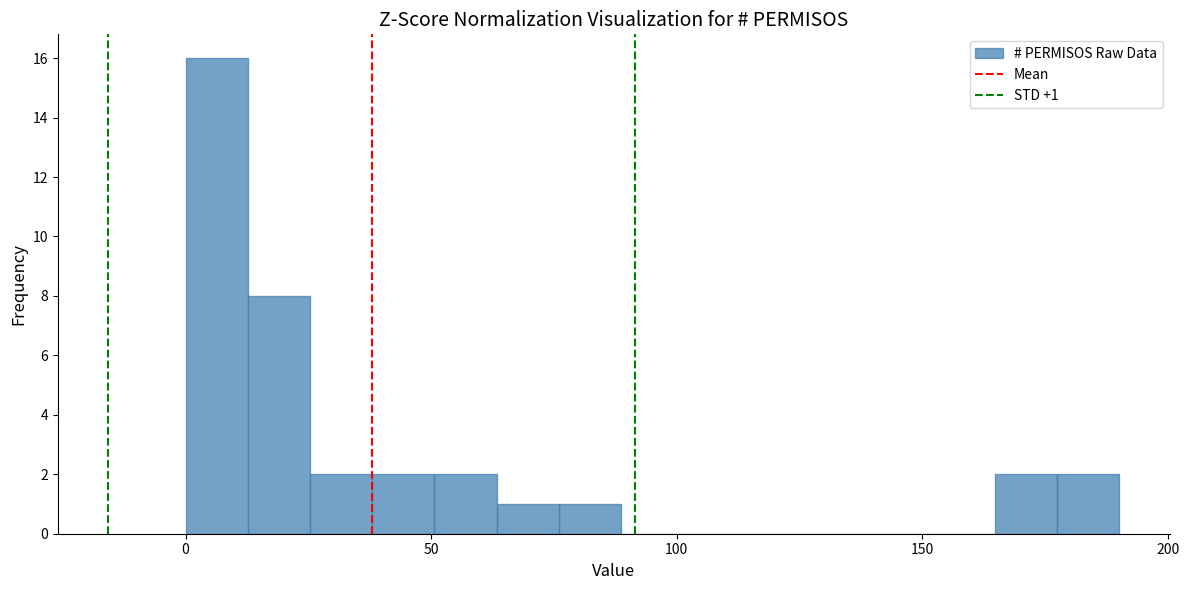

Read against the x-axis, roughly where is the centre of the tallest bar?

5